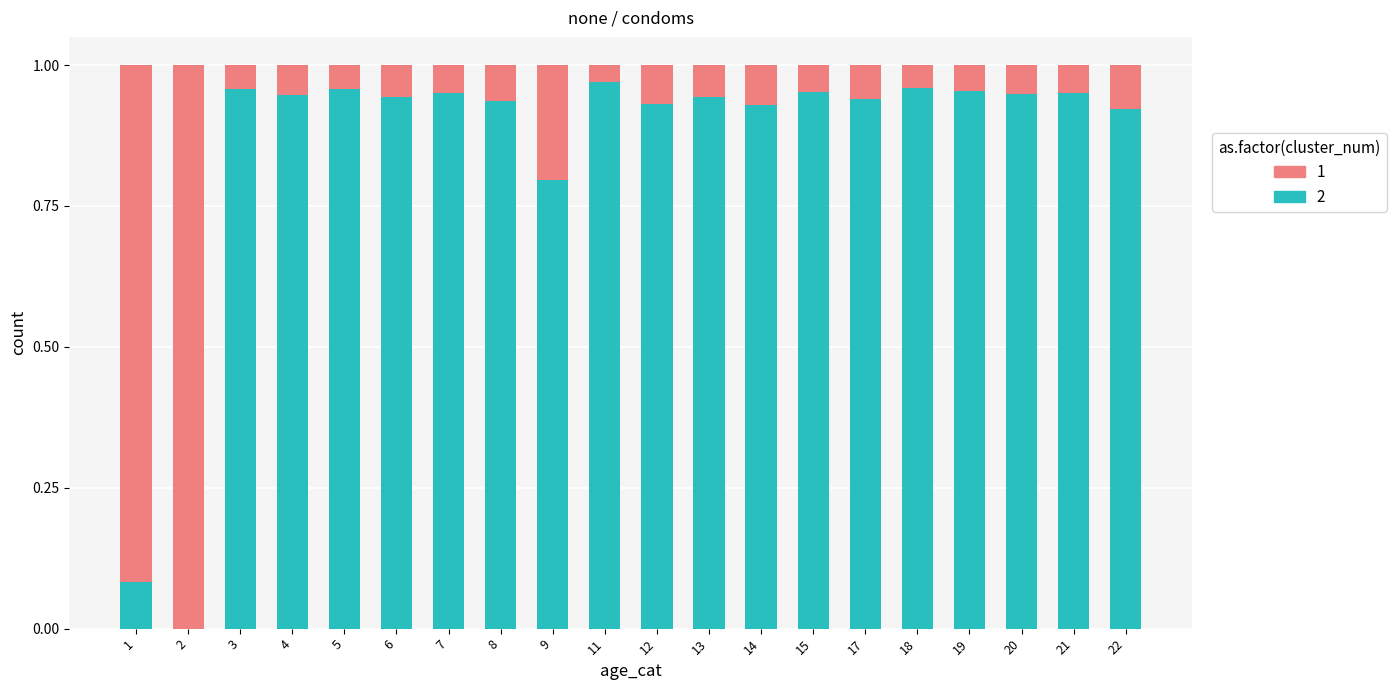

How many distinct data groups are displayed?

2